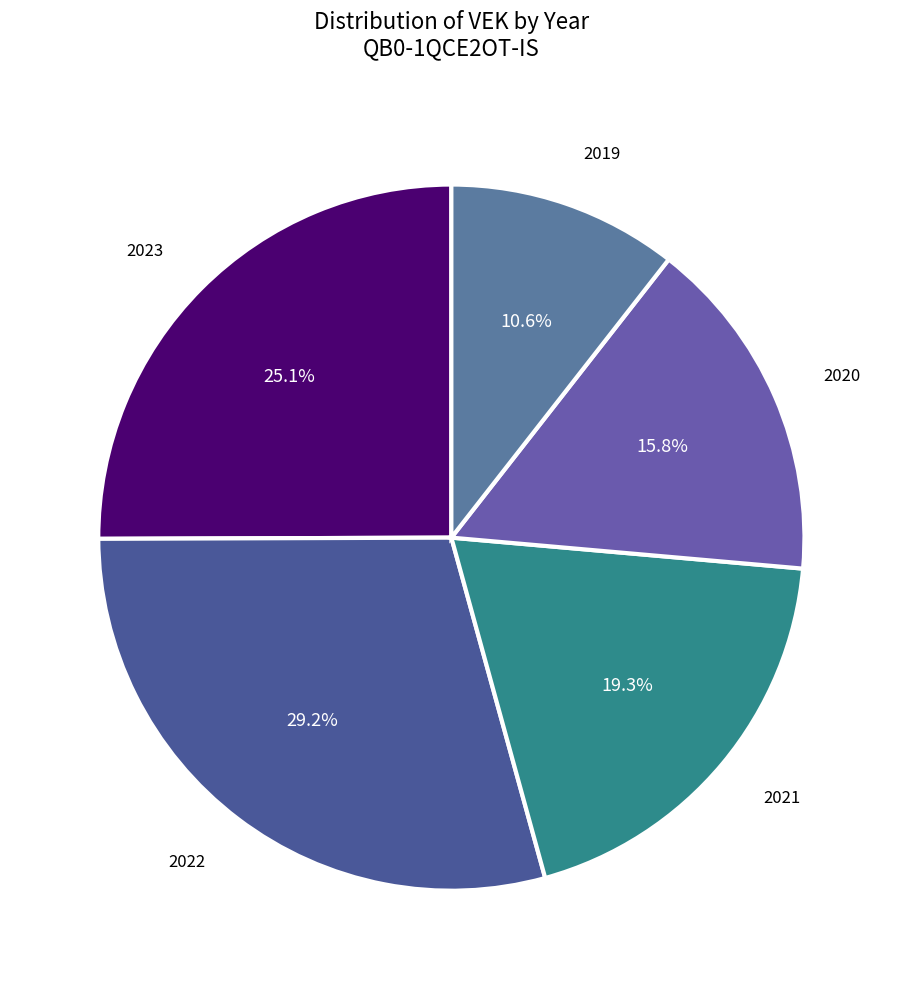

How many segments does this pie chart have?

5